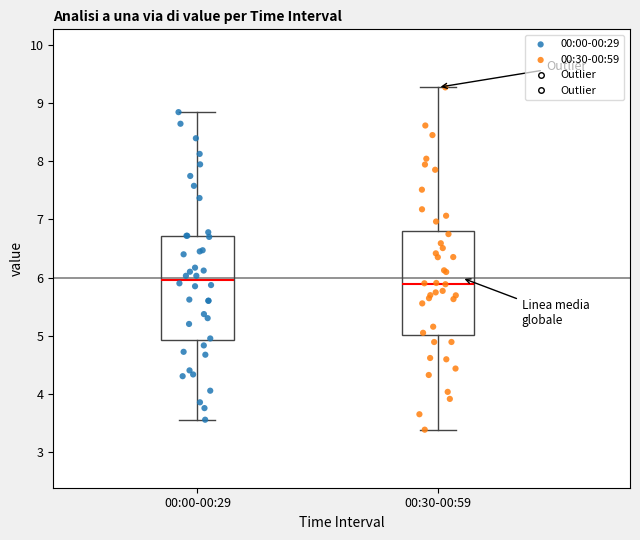

Reading left to right, transcribe this box plot: for each box, give where its median line is, the range the box spans, and where its two whiskers end, as read against the y-axis. The values are not printed on the chart, so give them approximately, as read against the axis.

00:00-00:29: median 6.0, box 4.9 to 6.7, whiskers 3.6 to 8.9
00:30-00:59: median 5.9, box 5.0 to 6.8, whiskers 3.4 to 9.3